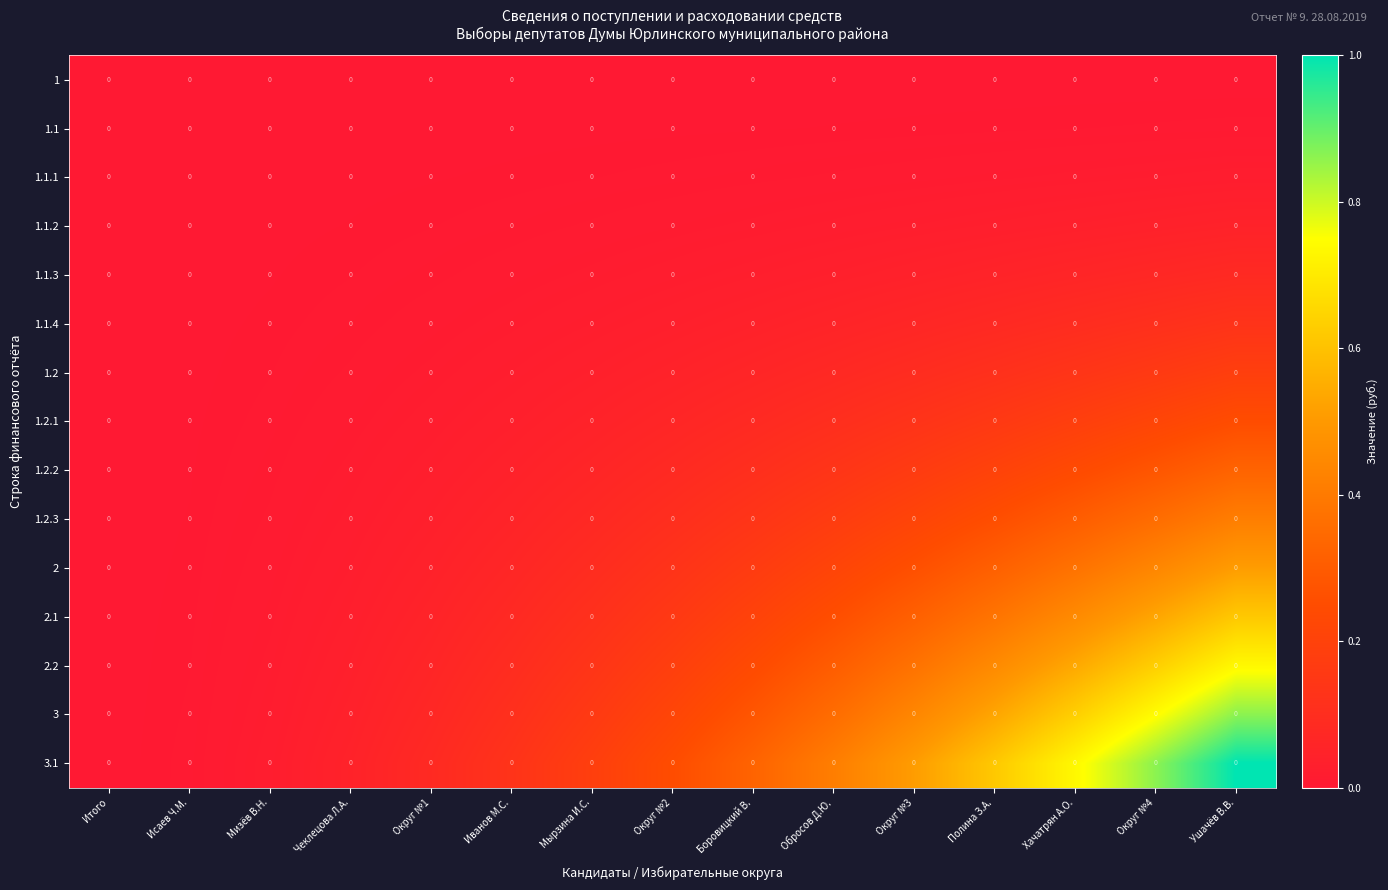

How many series are shown in this chart?

15